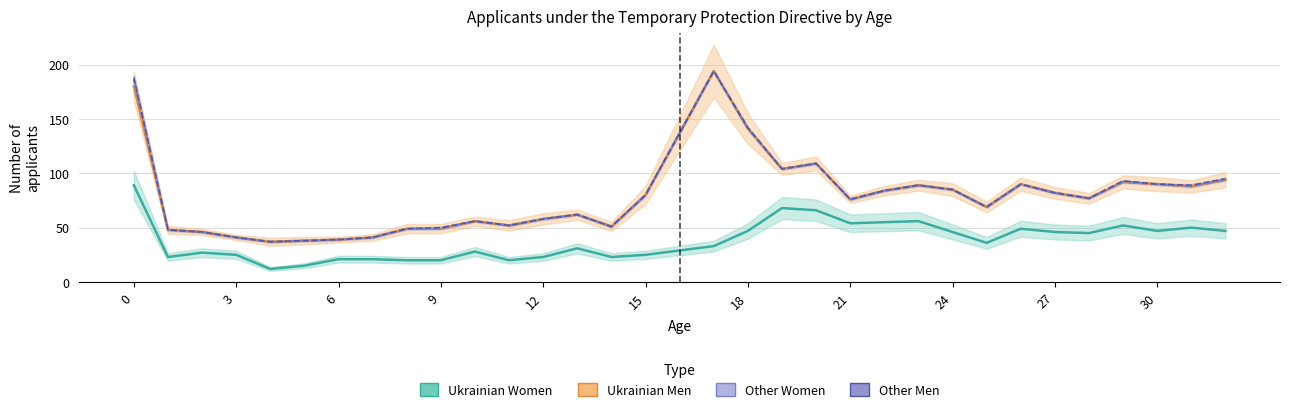

How many series are shown in this chart?

4